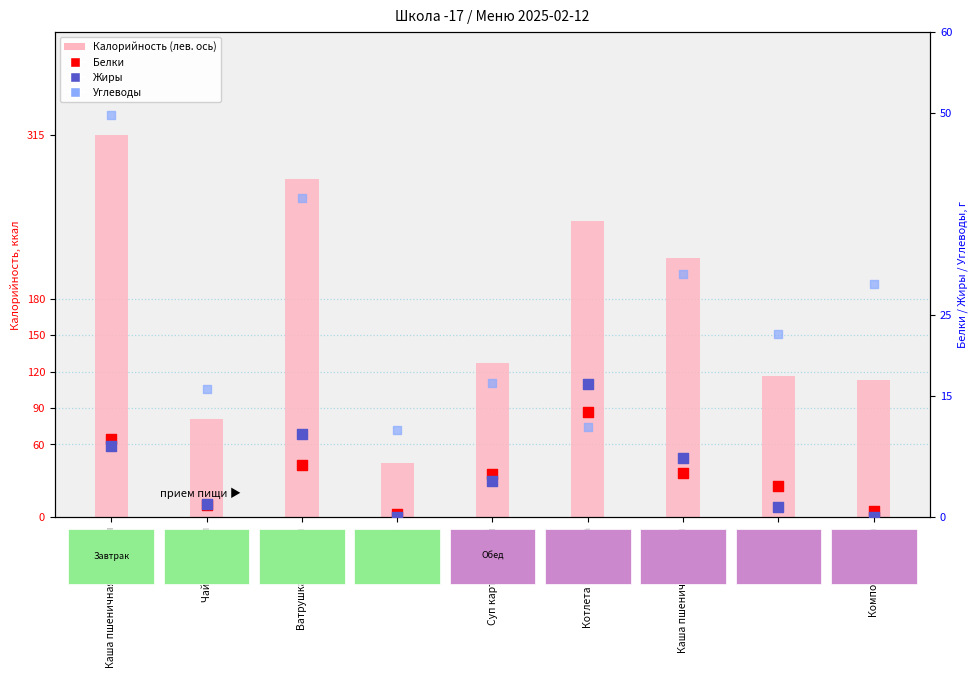

What are all the series names shown in the legend?

Калорийность, Белки, Жиры, Углеводы